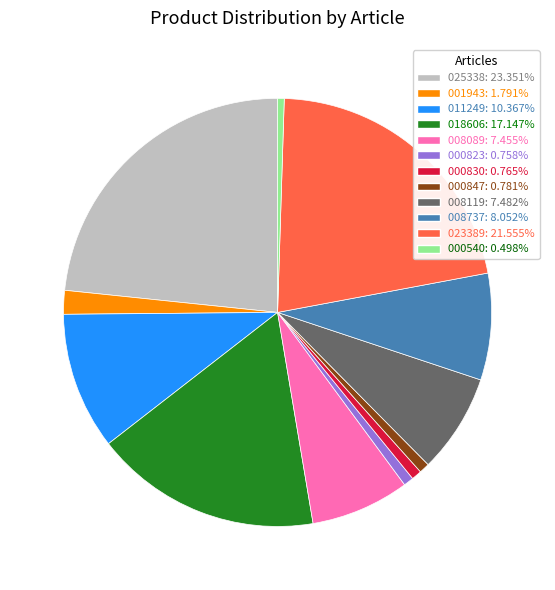

The 000847 slice represents 1% of the pie. True or false?

True